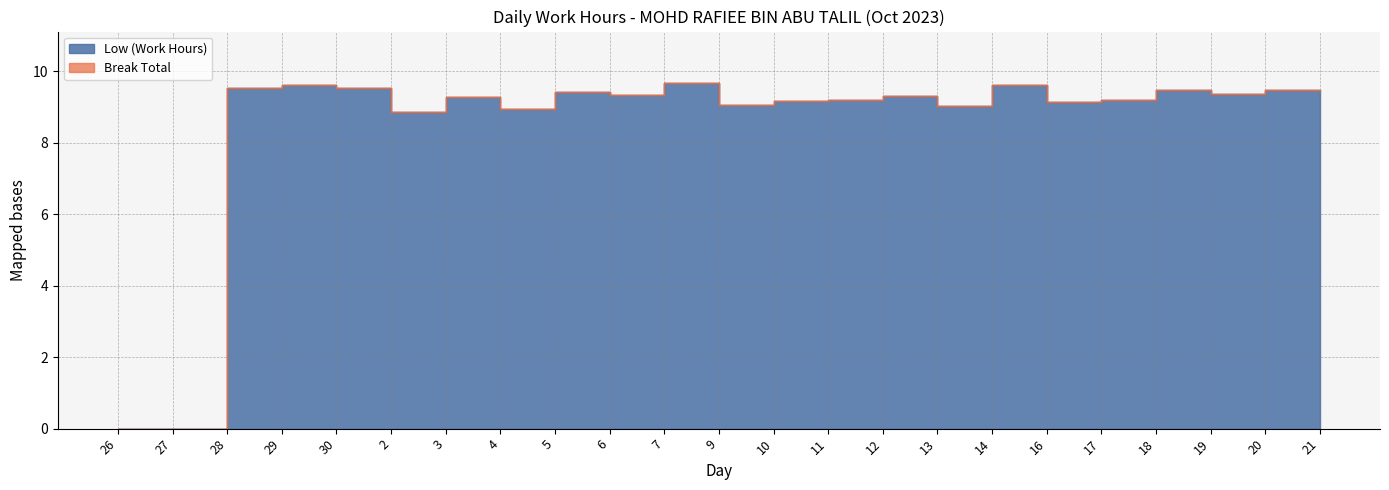

Where is the first local maximum?

29